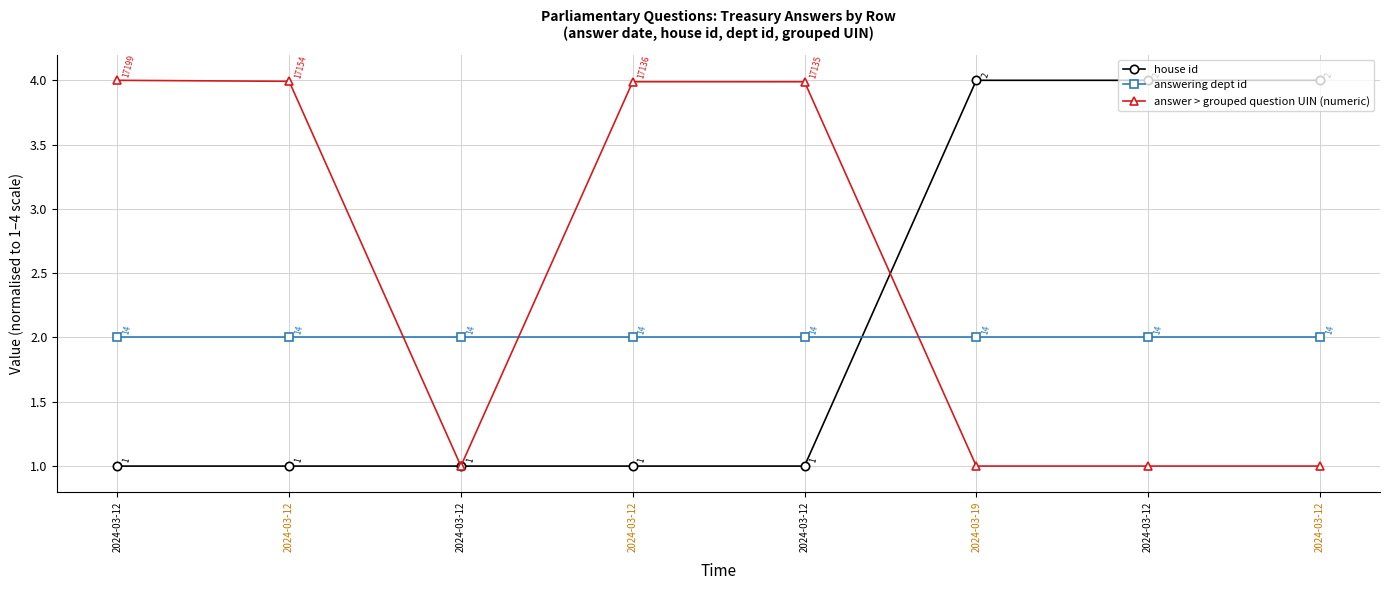

How many intersections are there between answer > grouped question UIN (numeric) and answering dept id?

3